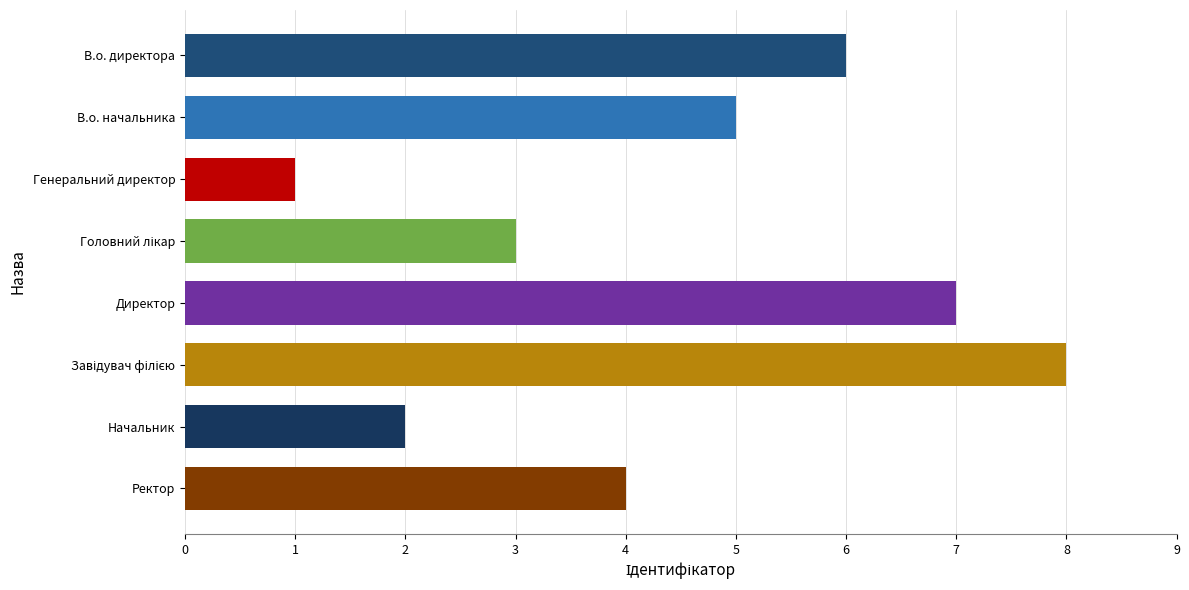

What is the change in value from Начальник to Ректор?

+2